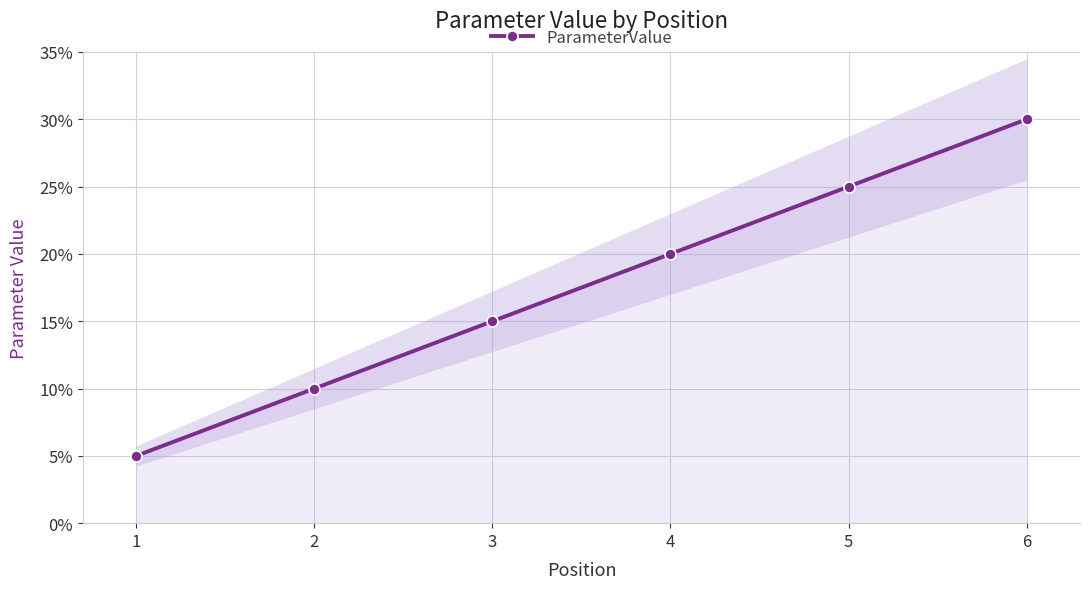

Reading left to right, list all the values displayed in this chart.

1=0.1	2=0.1	3=0.1	4=0.2	5=0.2	6=0.3